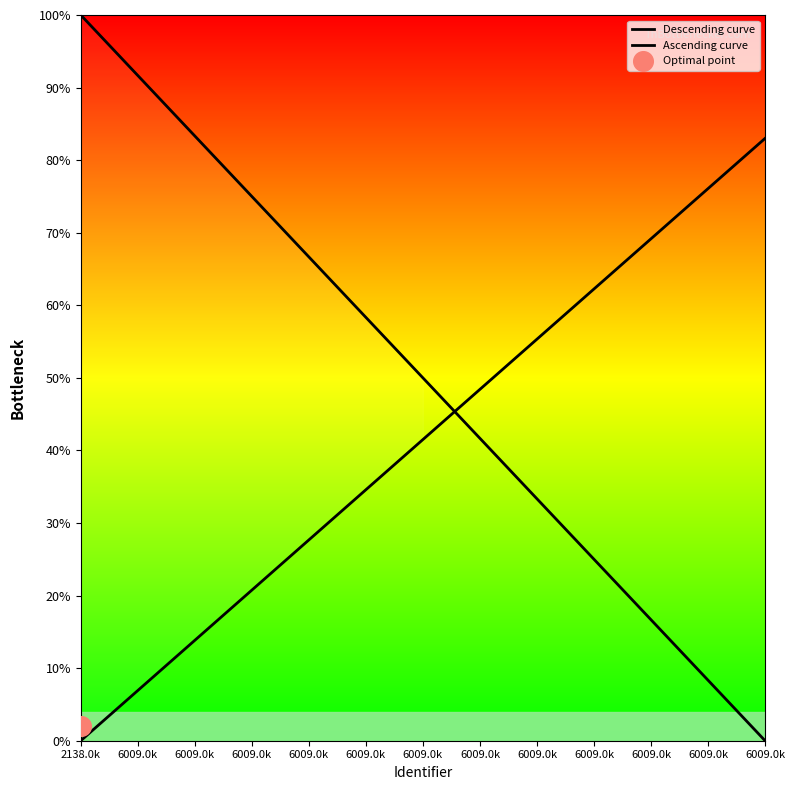

Which series reaches the maximum Y coordinate?

Descending curve